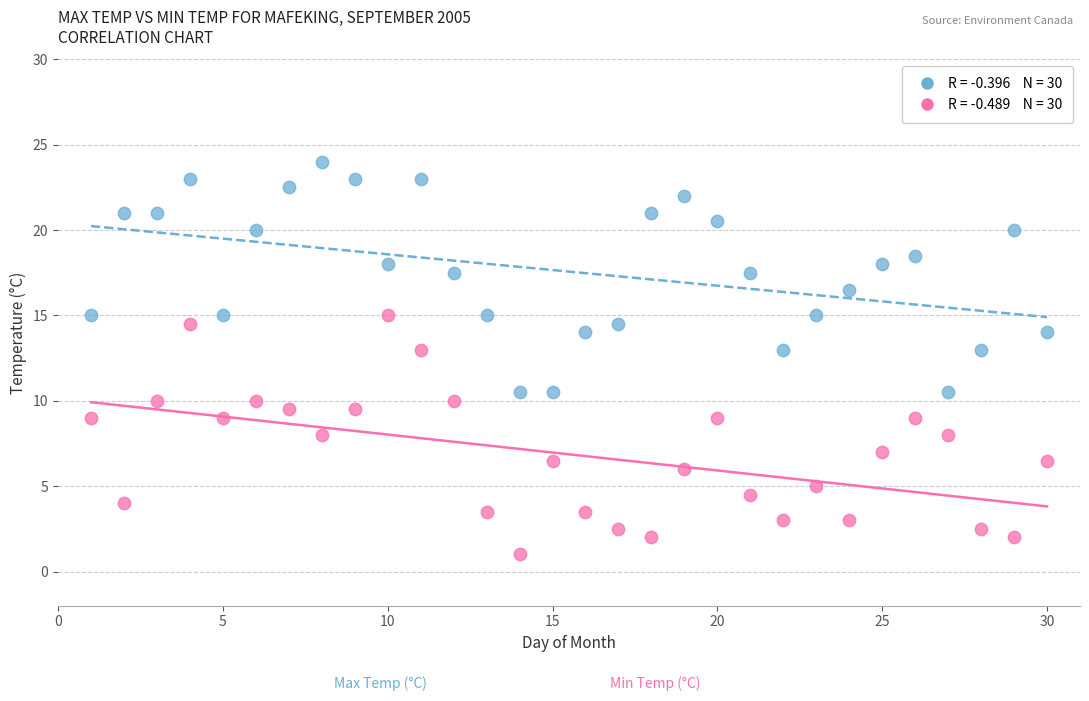

Across all data points, what is the range of Y values (max minus min)?

23.0